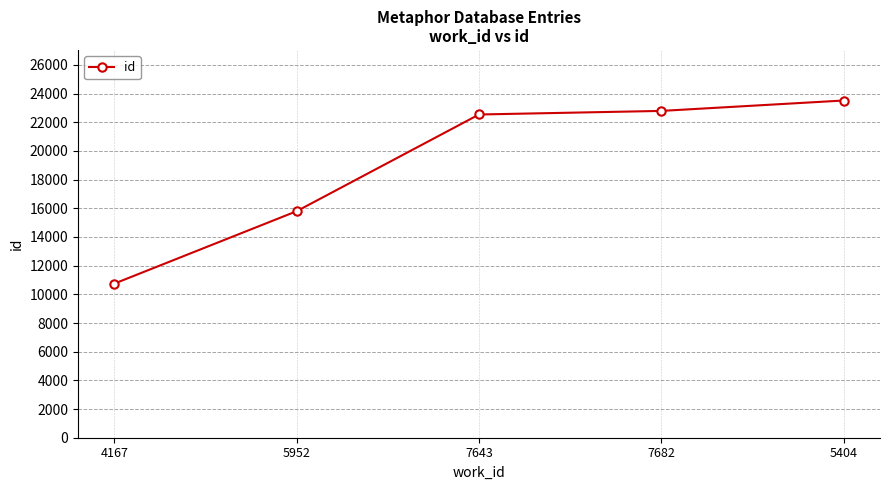

What is the change in value from 7643 to 7682?

+250